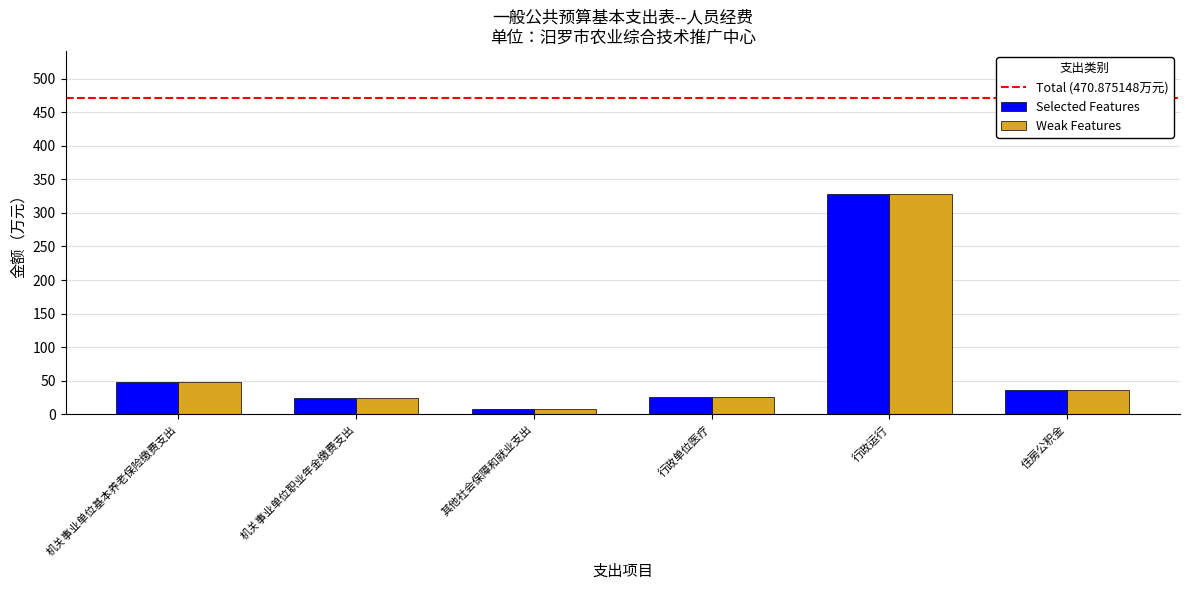

Is it true that Selected Features equals 36.3 at 住房公积金?

True